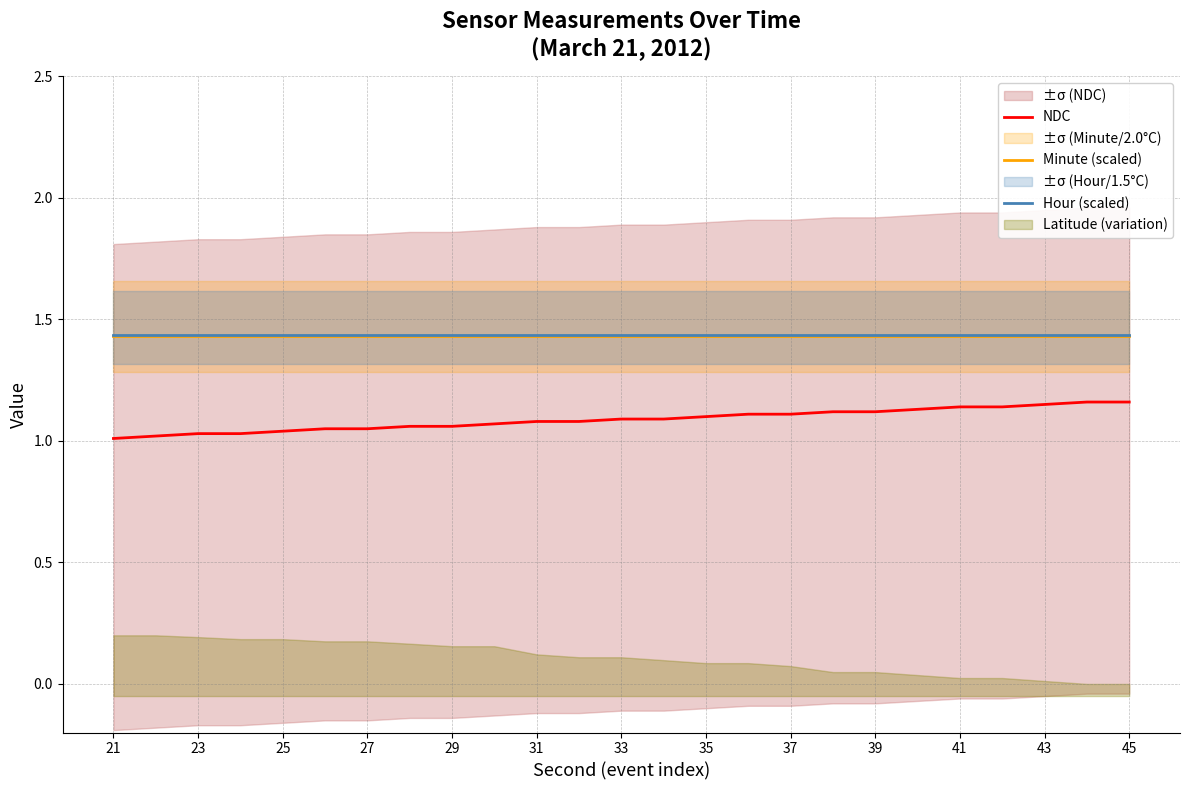

True or false: NDC and Hour (scaled) intersect in this chart.

False